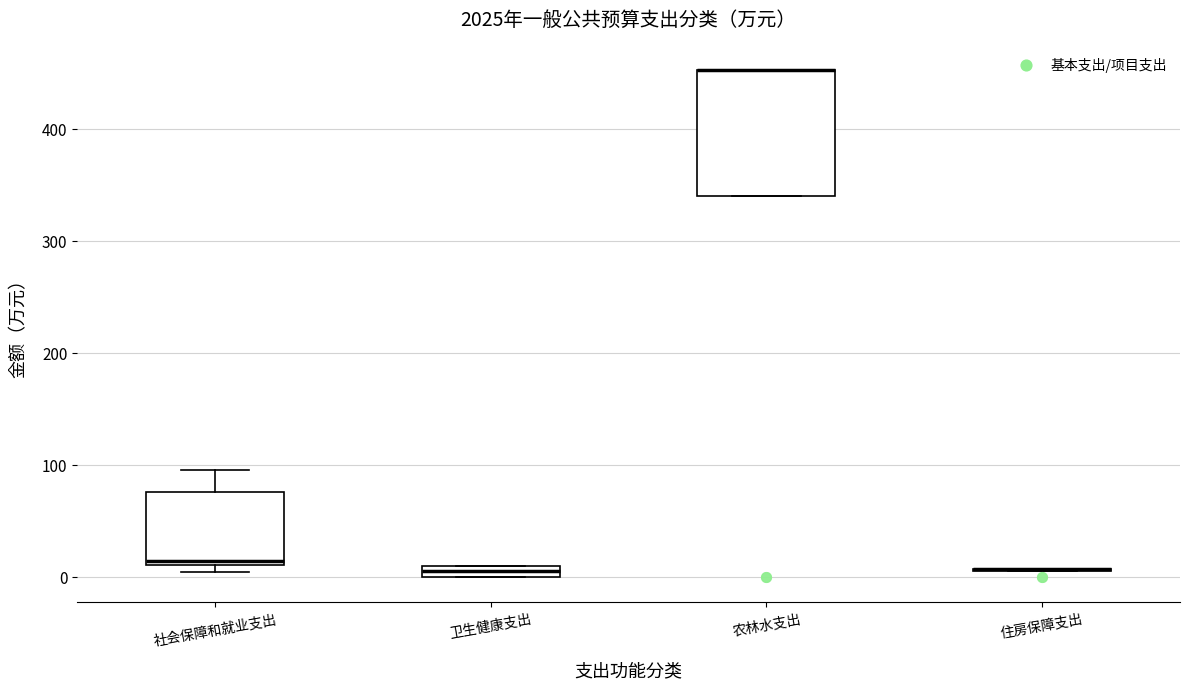

Where is the lower edge of the box for 社会保障和就业支出 on the y-axis? The values are not printed on the chart, so give them approximately, as read against the axis.

10